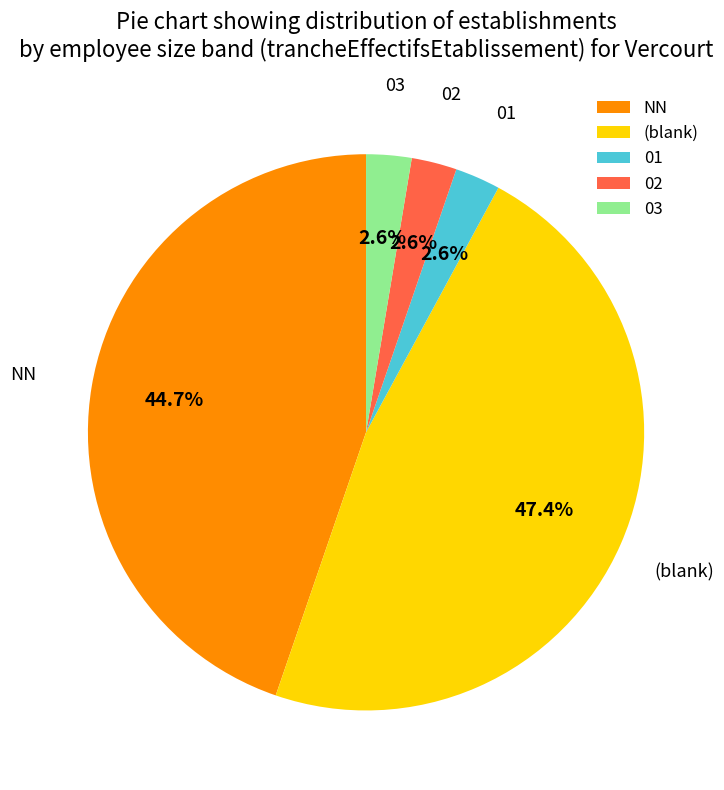

What is the ratio of the value at 03 to the value at 01?

1.0